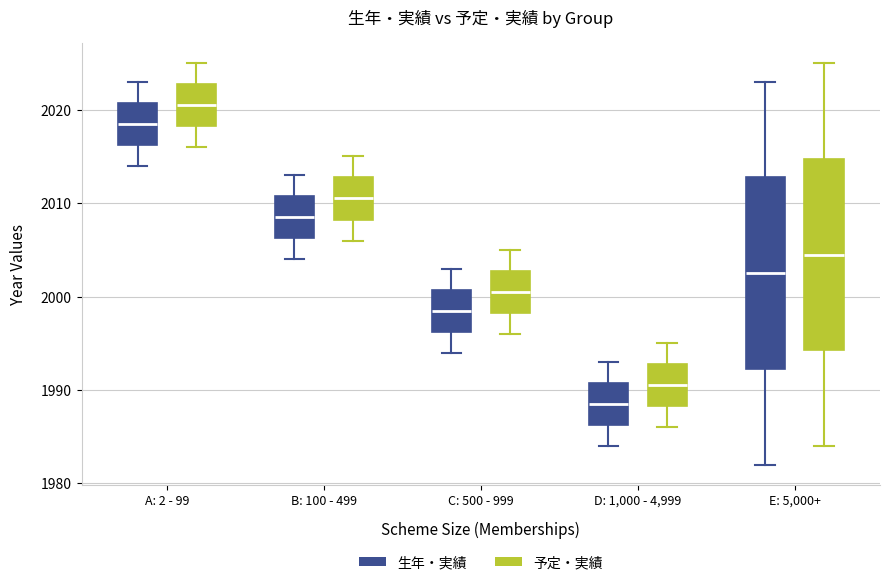

Where is the upper edge of the box for D: 1,000 - 4,999 (生年・実績) on the y-axis? The values are not printed on the chart, so give them approximately, as read against the axis.

1991